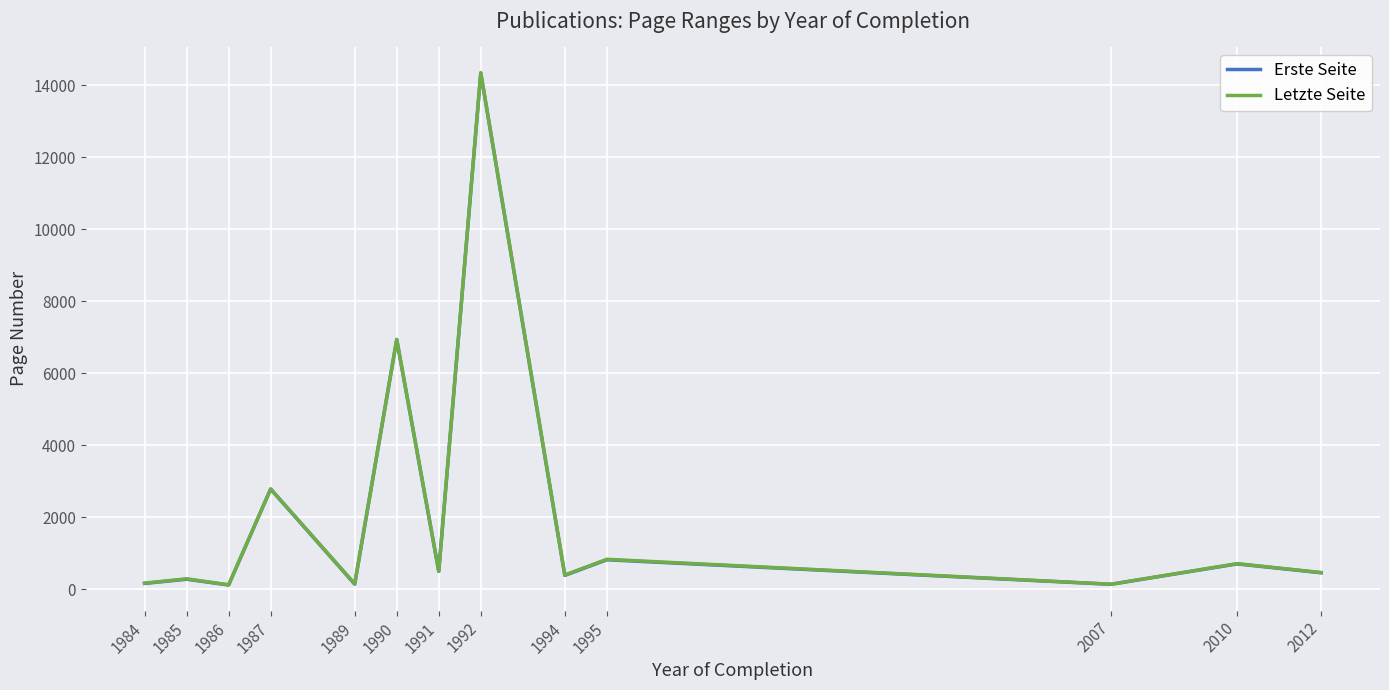

What are all the series names shown in the legend?

Erste Seite, Letzte Seite